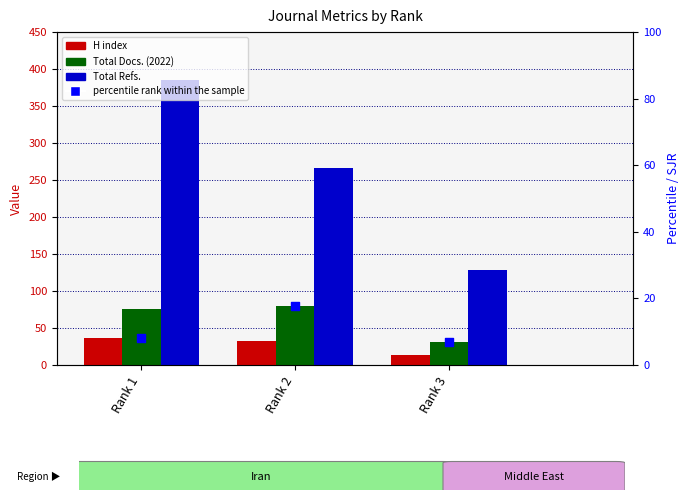

What is the total value across all series at Rank 1?

505.2